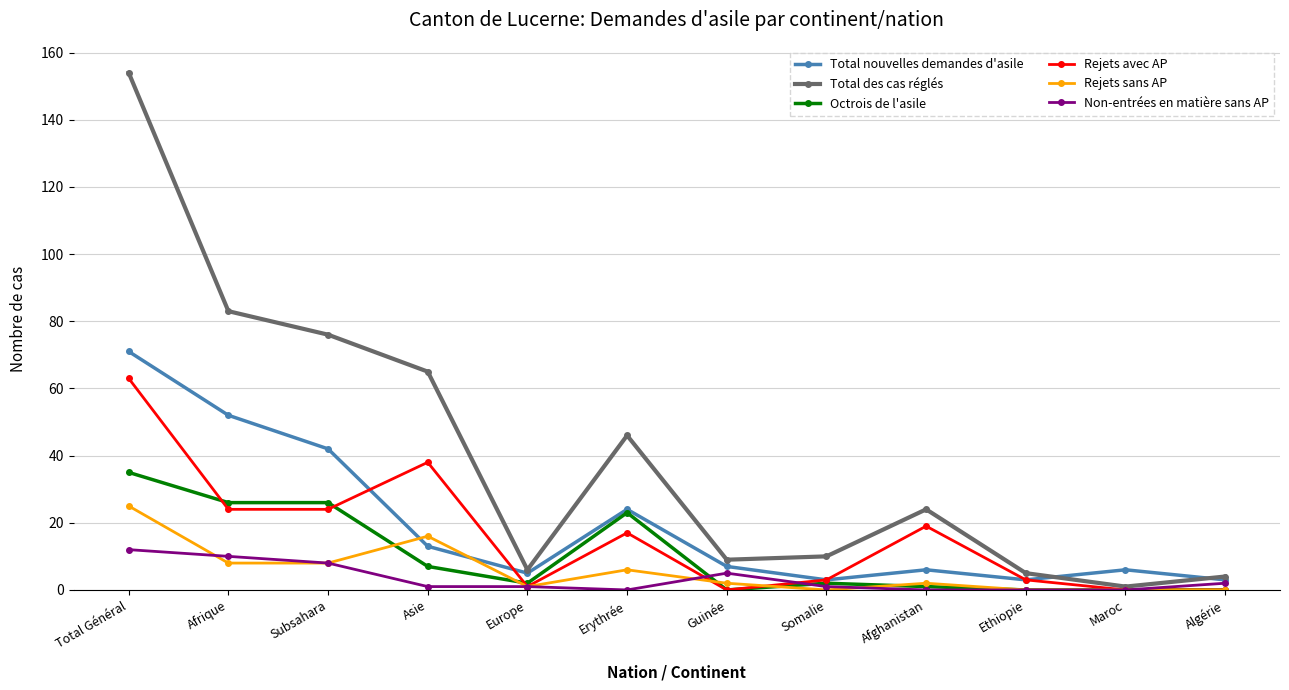

What is the label of the 7th point from the right?

Erythrée